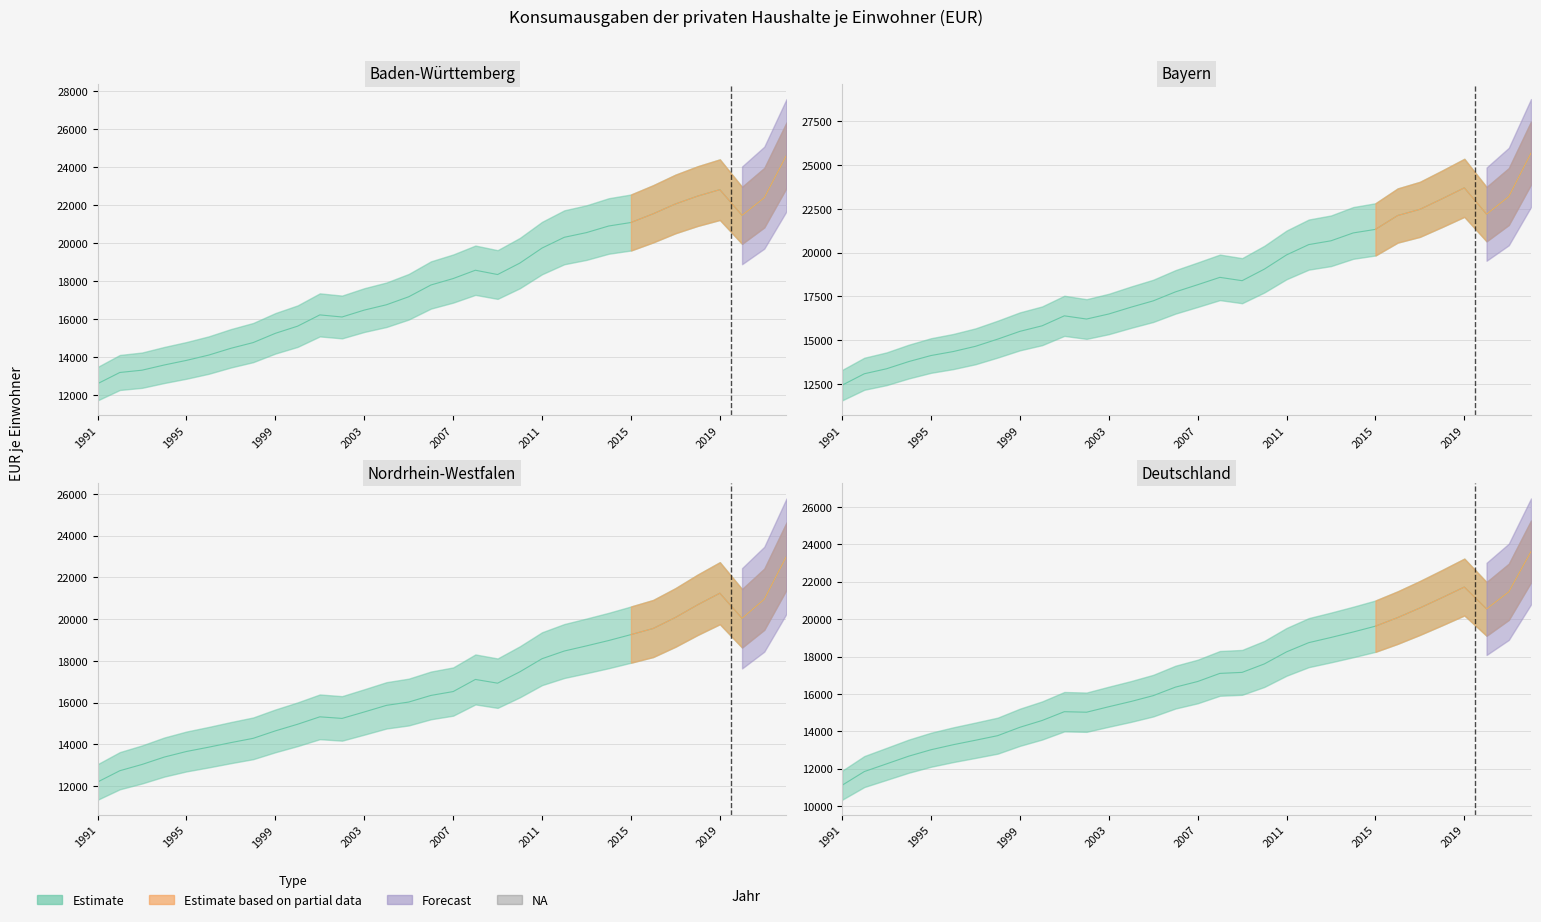

Does the chart have visible grid lines?

Yes